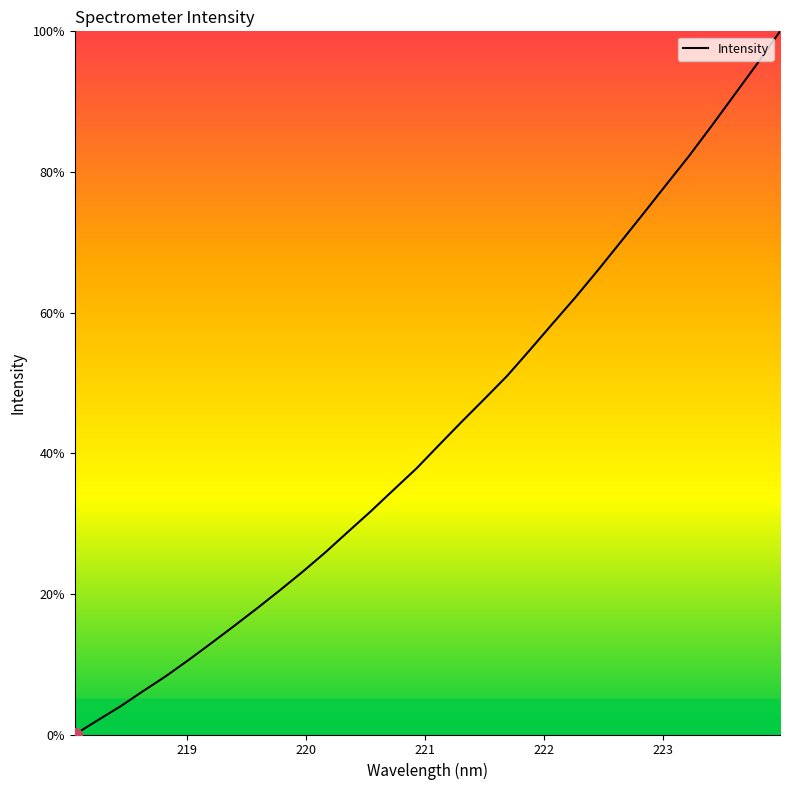

What is the difference between the maximum and second lowest values?

98.0